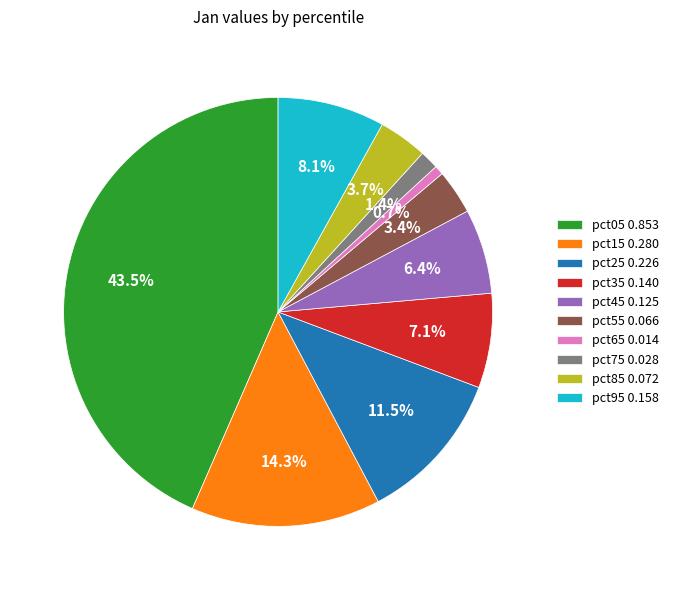

To the nearest percent, what is the combined percentage of pct35 and pct15?

21%